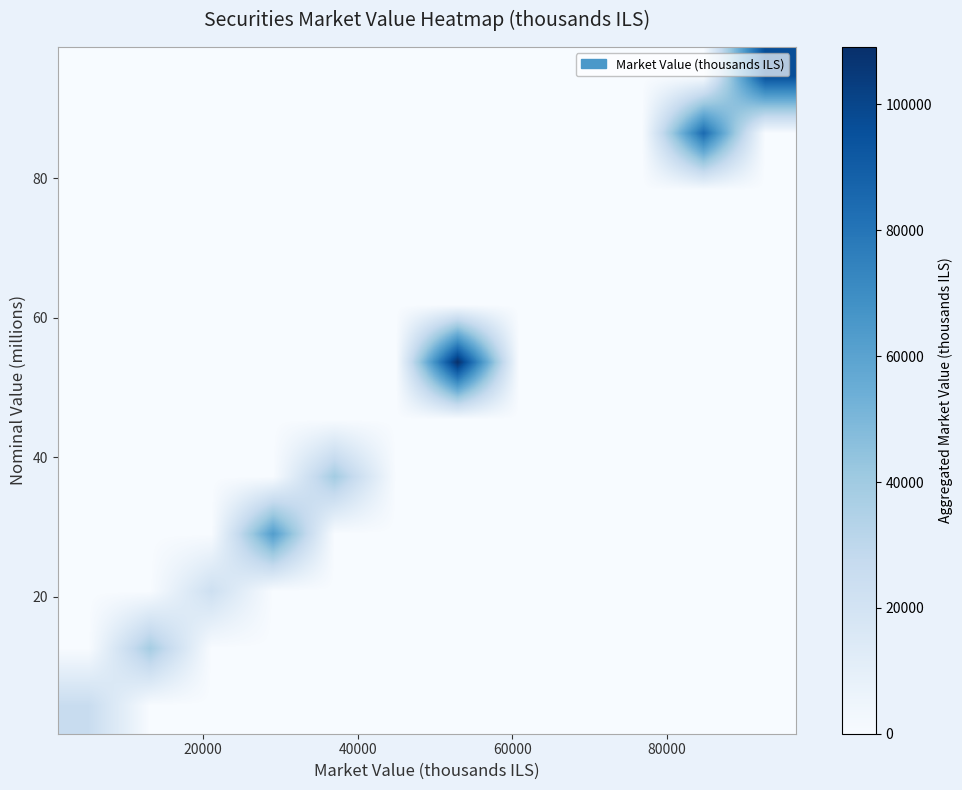

At how many categories does at least one series exceed 13796?

8